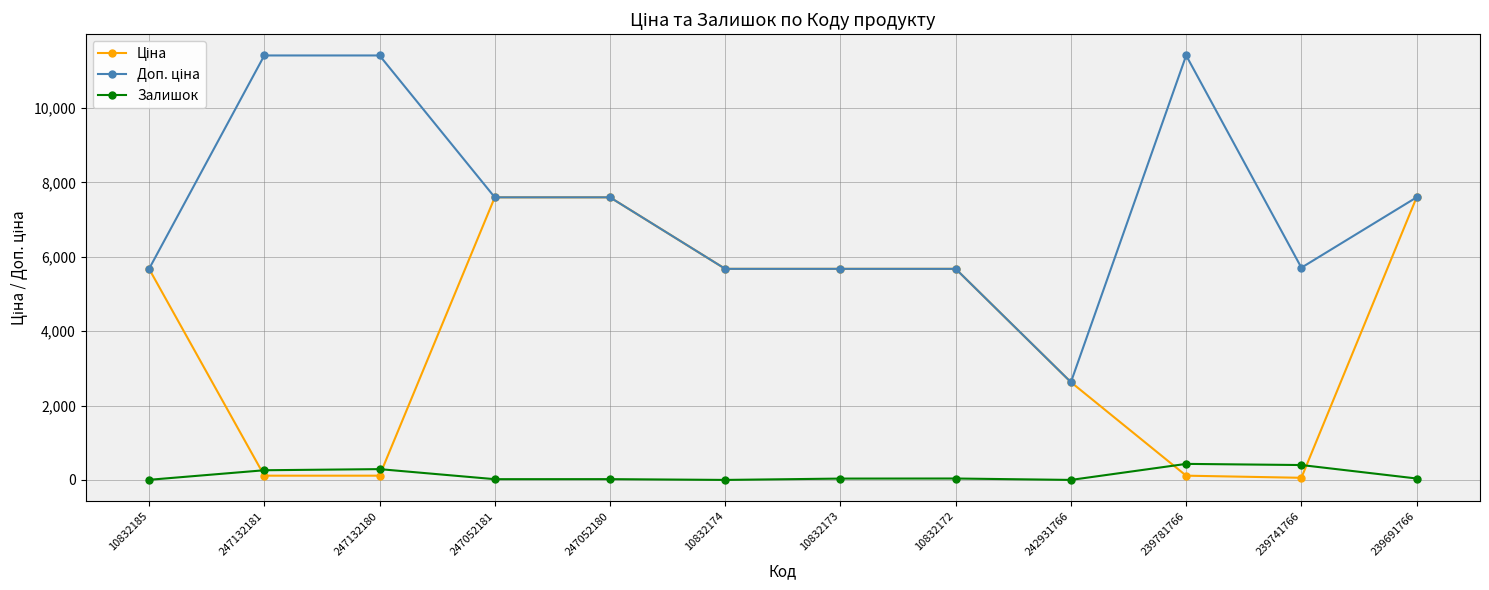

What is the maximum value shown in the chart?

11410.0